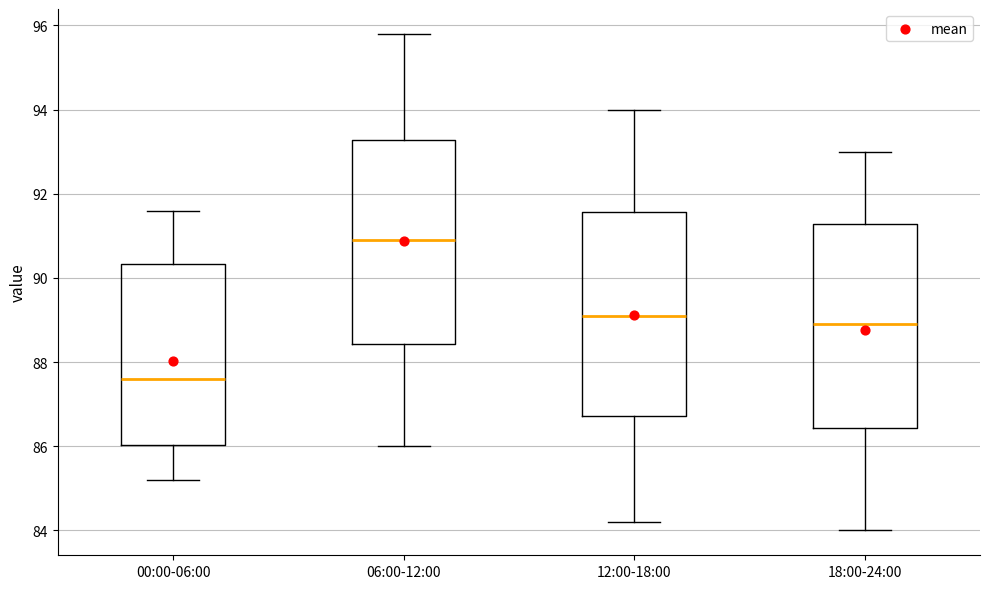

Reading left to right, transcribe this box plot: for each box, give where its median line is, the range the box spans, and where its two whiskers end, as read against the y-axis. The values are not printed on the chart, so give them approximately, as read against the axis.

00:00-06:00: median 87.6, box 86.0 to 90.4, whiskers 85.2 to 91.6
06:00-12:00: median 91.0, box 88.4 to 93.2, whiskers 86.0 to 95.8
12:00-18:00: median 89.2, box 86.8 to 91.6, whiskers 84.2 to 94.0
18:00-24:00: median 89.0, box 86.4 to 91.2, whiskers 84.0 to 93.0